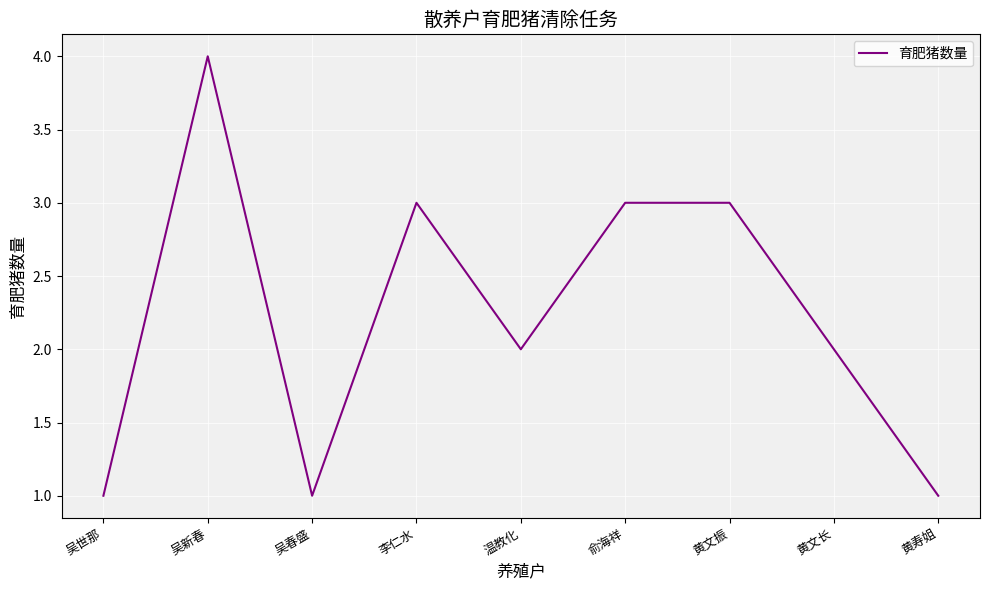

What value does the data have at 黄寿姐?

1